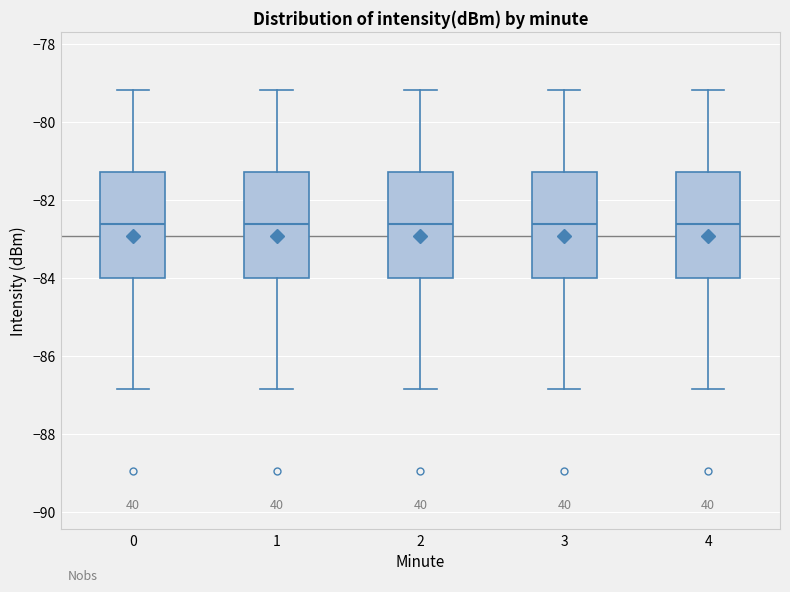

Where does the median line of the box at x = 0 sit on the y-axis? The values are not printed on the chart, so give them approximately, as read against the axis.

-82.6